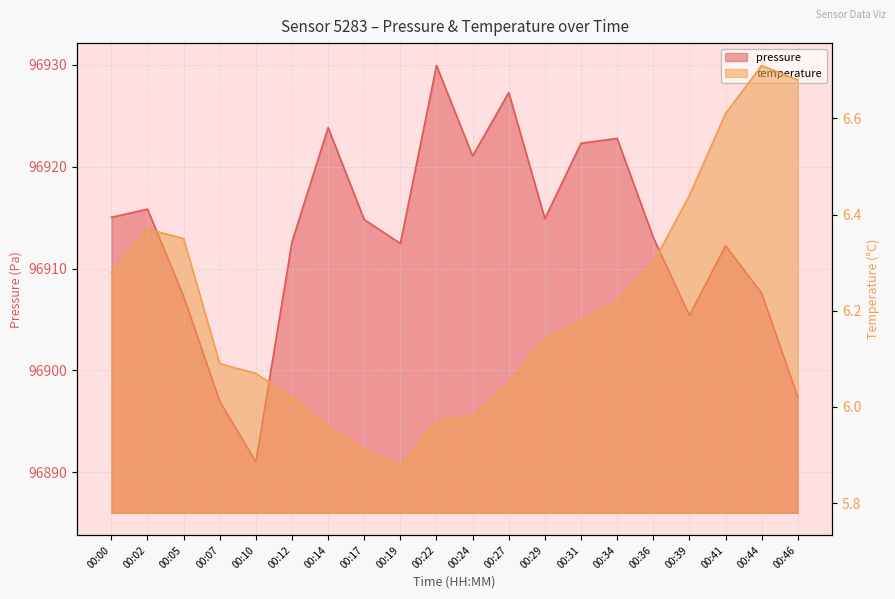

The value of pressure at 00:12 is 46123.8. True or false?

False